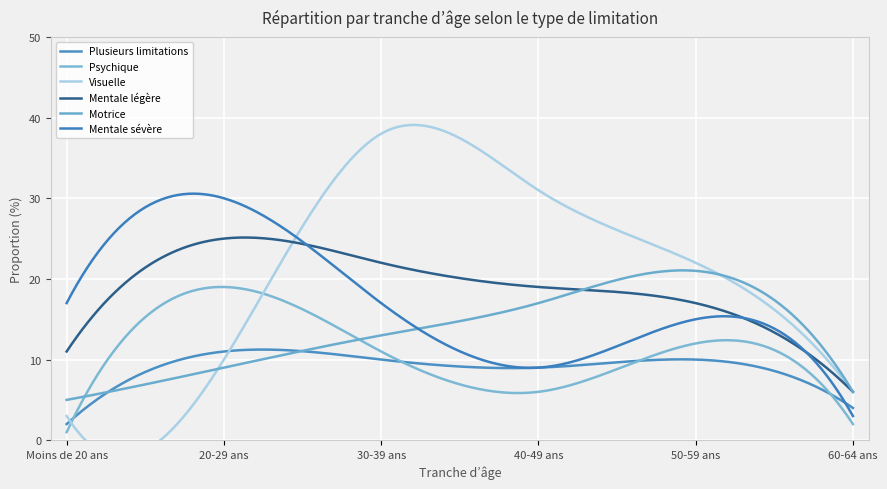

List the labels in order of Mentale légère value, largest first.

20-29 ans, 30-39 ans, 40-49 ans, 50-59 ans, Moins de 20 ans, 60-64 ans